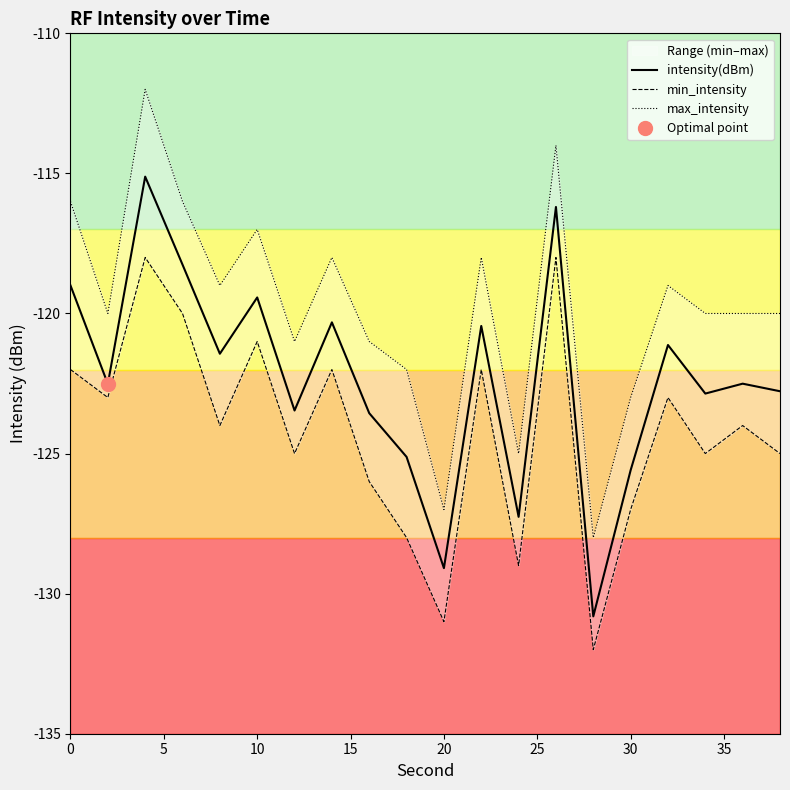

What is the difference between the maximum and minimum values in the min_intensity series?

14.0